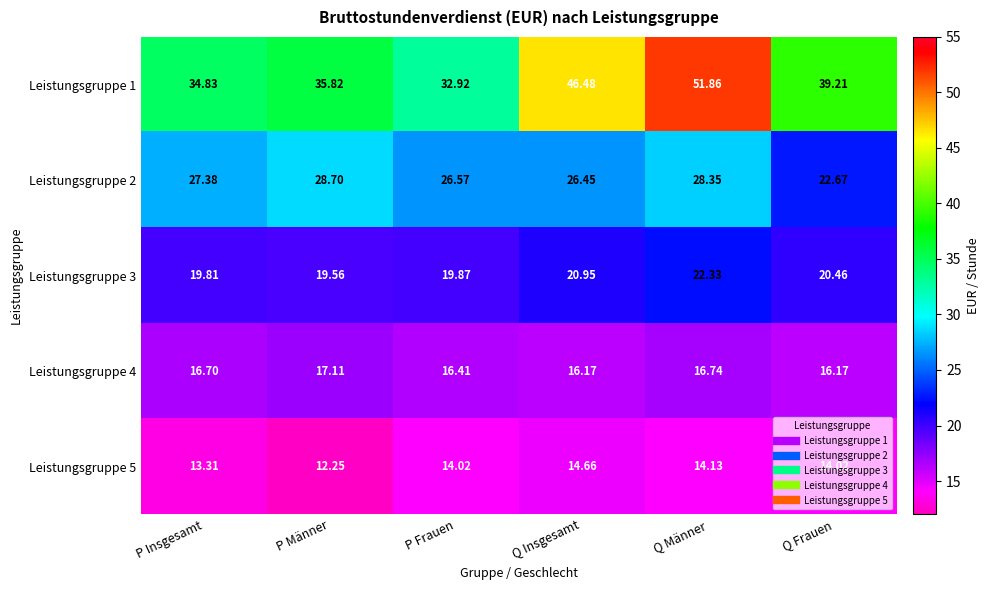

Rank the series at P Frauen from highest to lowest value.

Leistungsgruppe 1, Leistungsgruppe 2, Leistungsgruppe 3, Leistungsgruppe 4, Leistungsgruppe 5